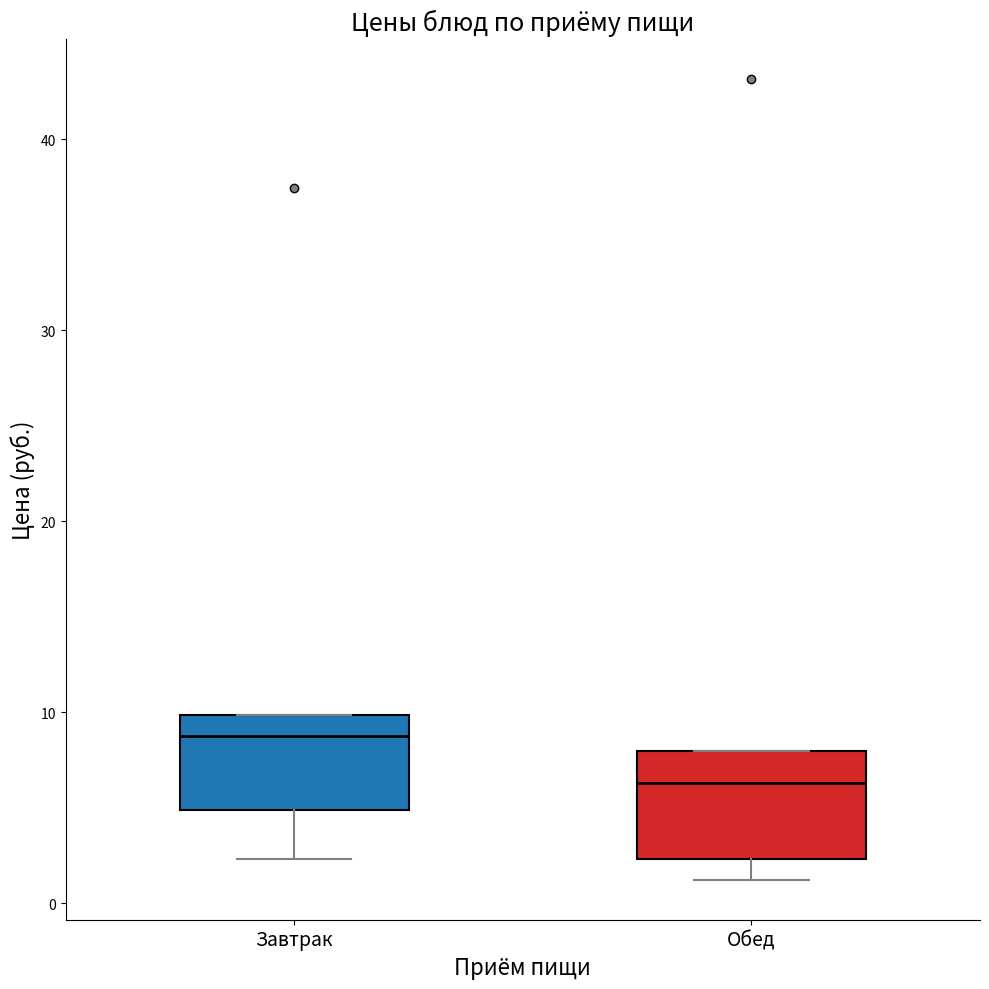

Reading left to right, read every box against the y-axis: the position of its median line, the range the box covers, and the ends of its whiskers. The values are not printed on the chart, so give them approximately, as read against the axis.

Завтрак: median 9, box 5 to 10, whiskers 2 to 10
Обед: median 6, box 2 to 8, whiskers 1 to 8